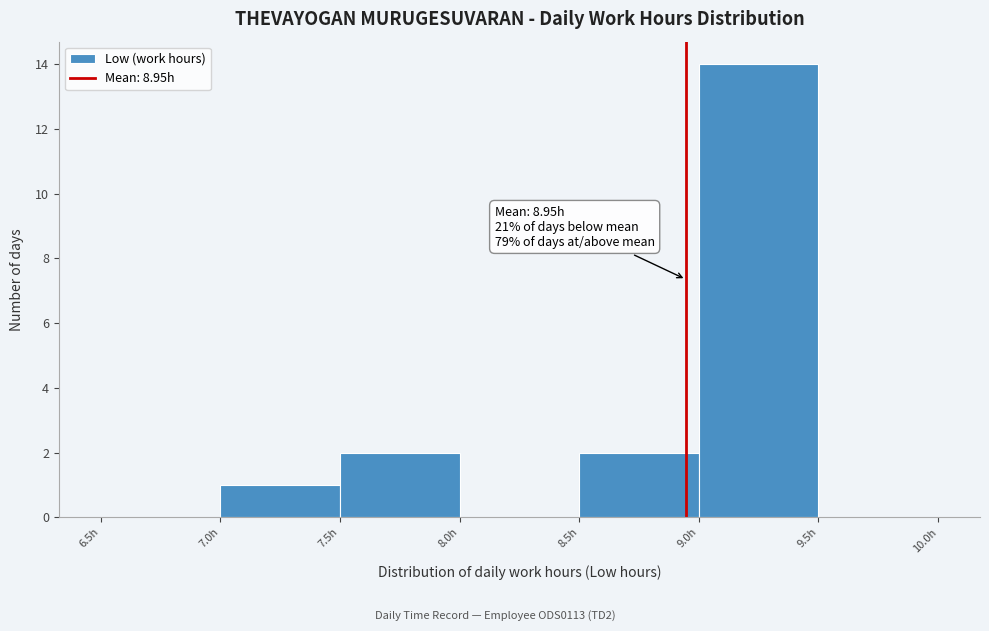

Which range on the x-axis has the tallest bar?

9.0 to 9.5